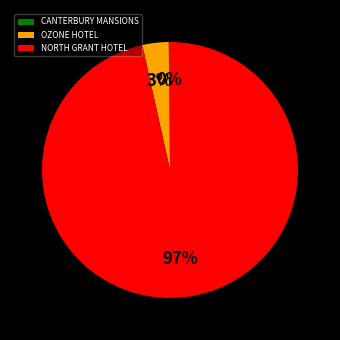

Does NORTH GRANT HOTEL account for over 50% of the chart?

Yes